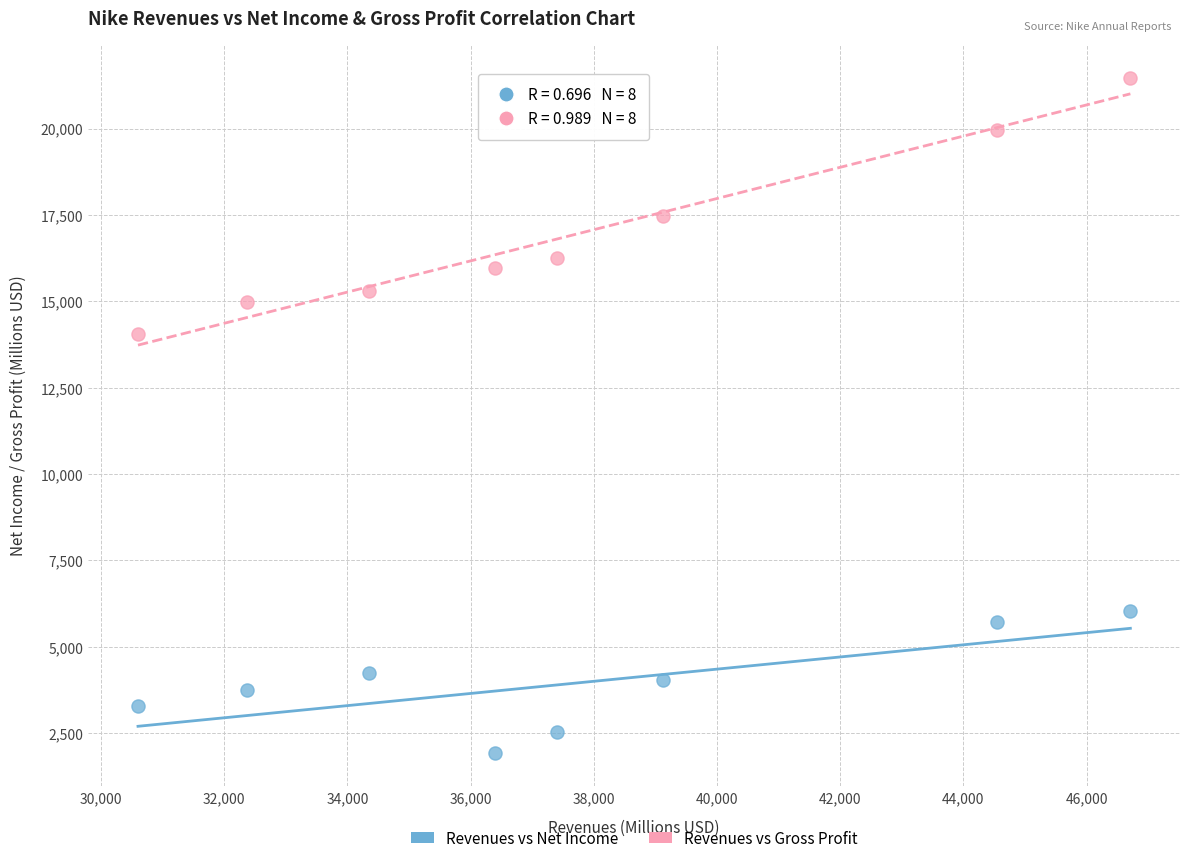

Across all series, what Y value is closest to 11706?

14067